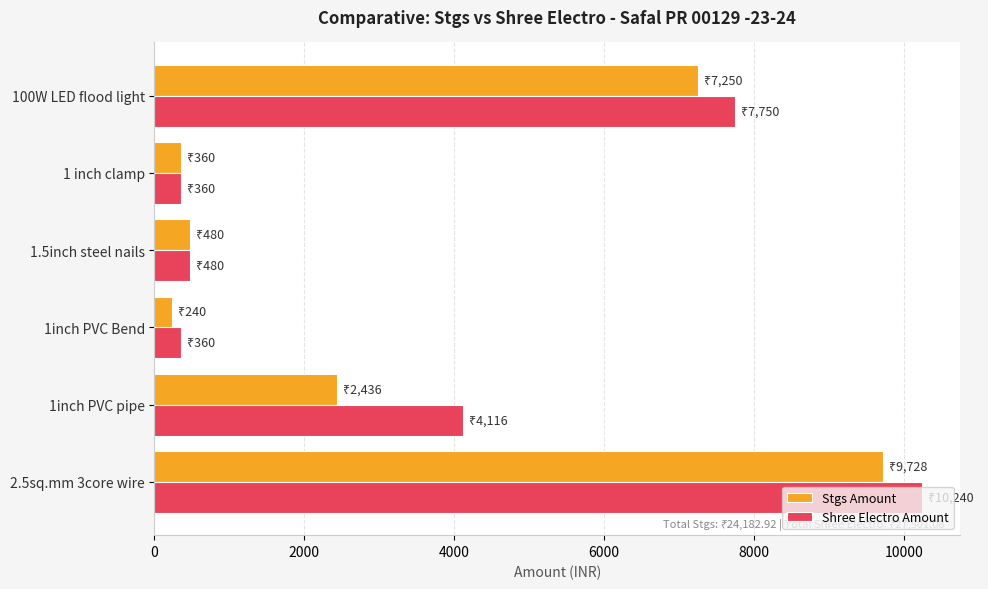

What value does the Stgs Amount series have at 1.5inch steel nails?

480